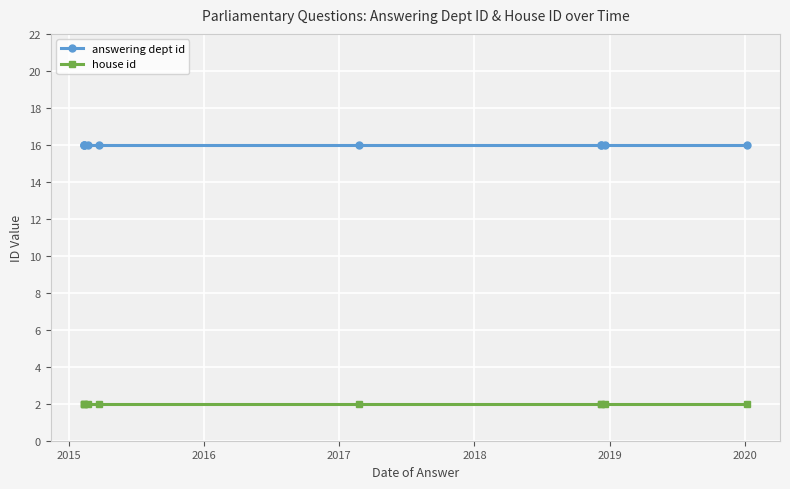

Reading left to right, extract all data points from this chart.

answering dept id: 16	16	16	16	16	16	16	16	16	16
house id: 2	2	2	2	2	2	2	2	2	2